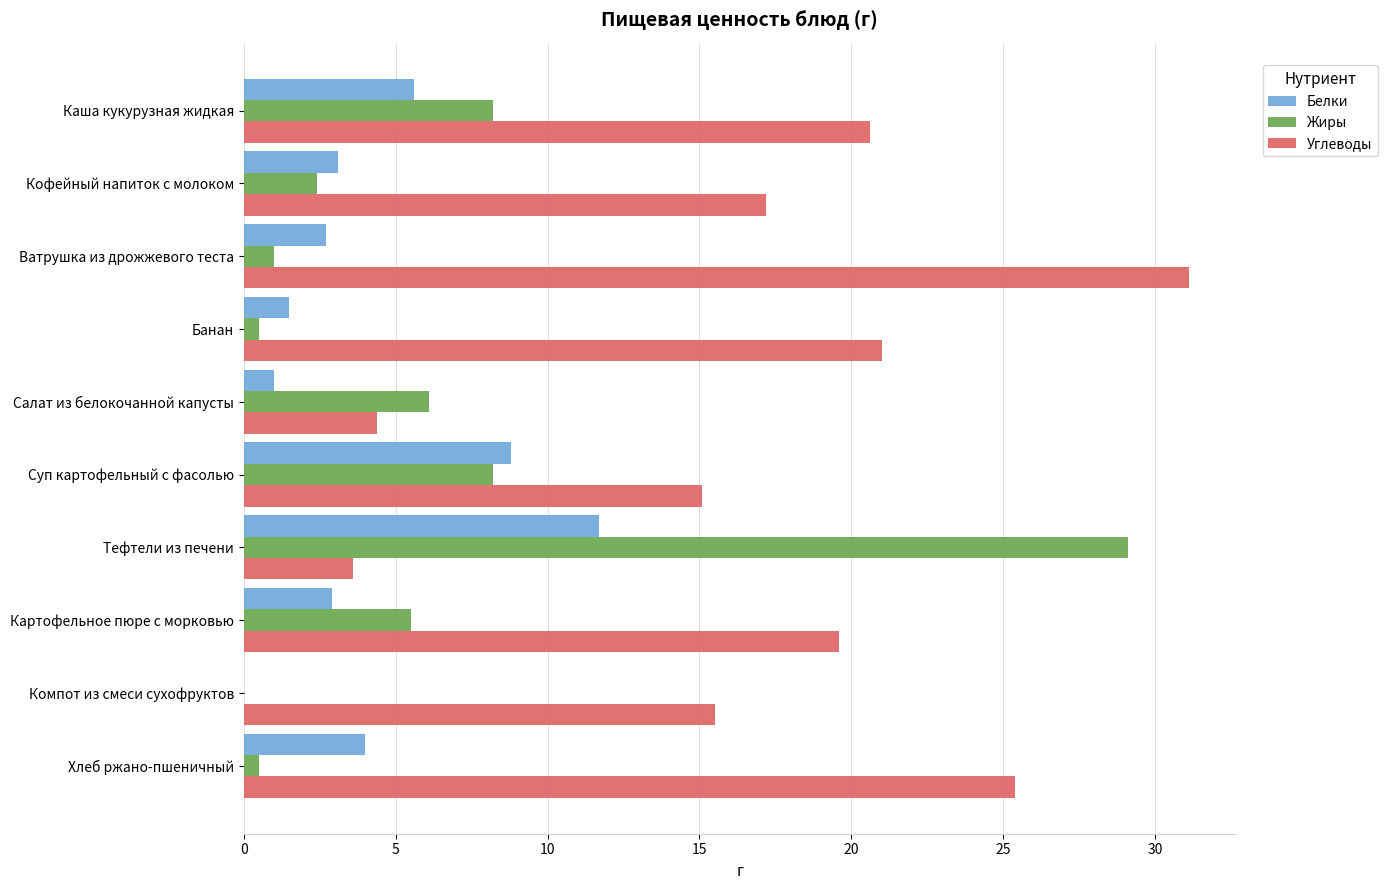

The Белки series shows 3.1 at Кофейный напиток с молоком. True or false?

True